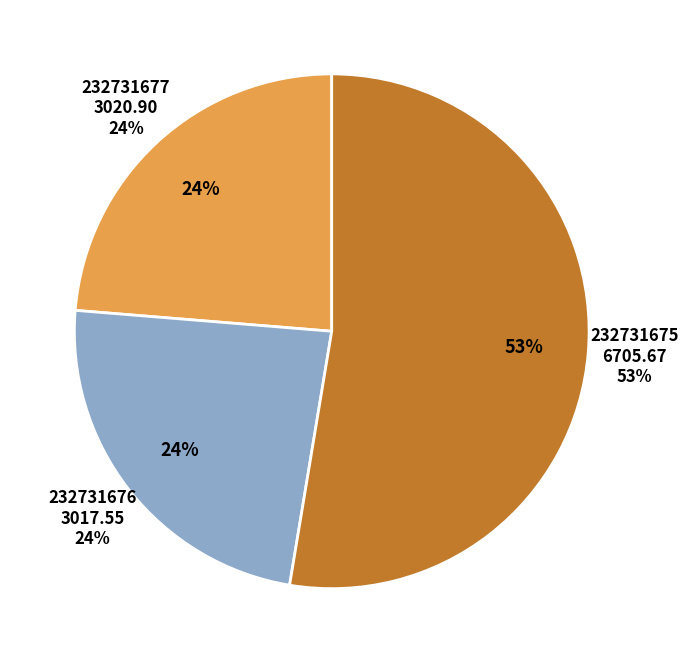

How much of the chart is everything except 232731675?

47.4%